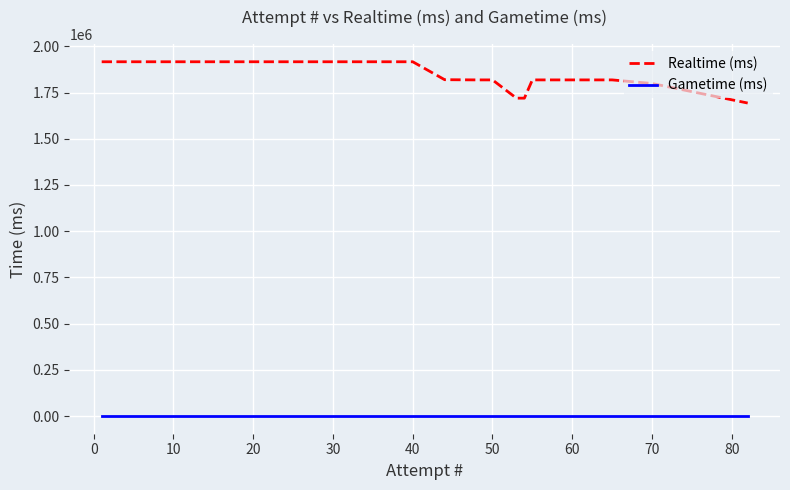

Which series has the largest range (max minus min)?

Realtime (ms)